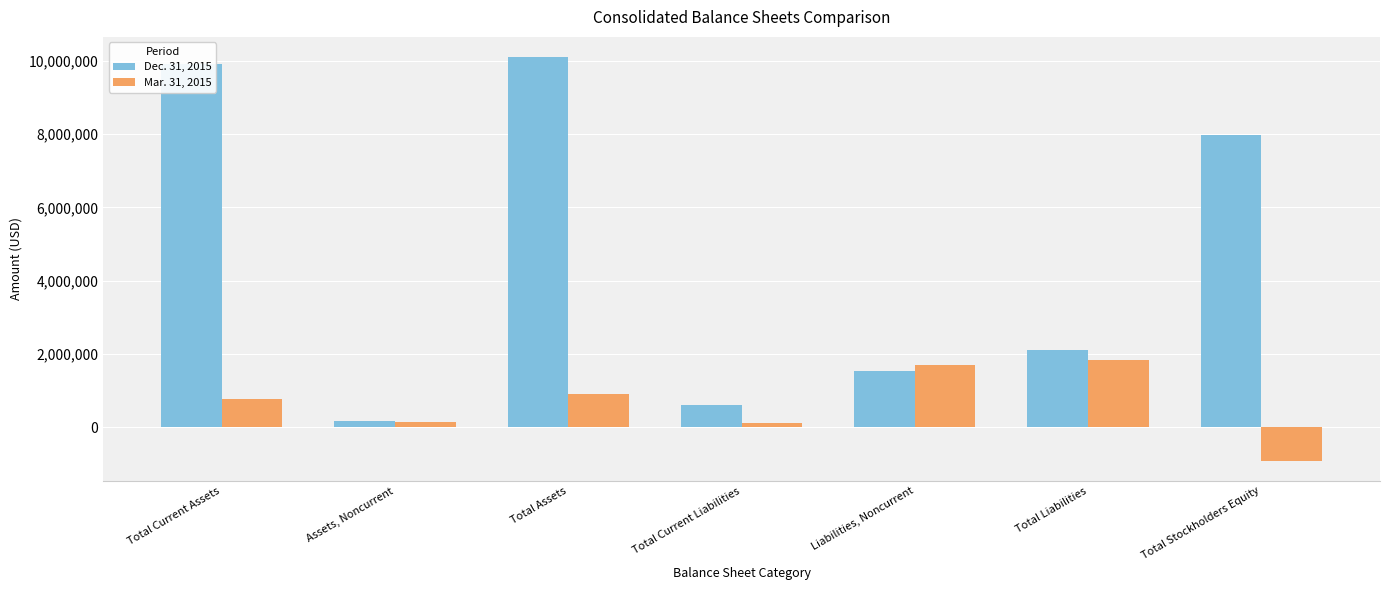

True or false: Dec. 31, 2015 has a value of 951382 at Liabilities, Noncurrent.

False